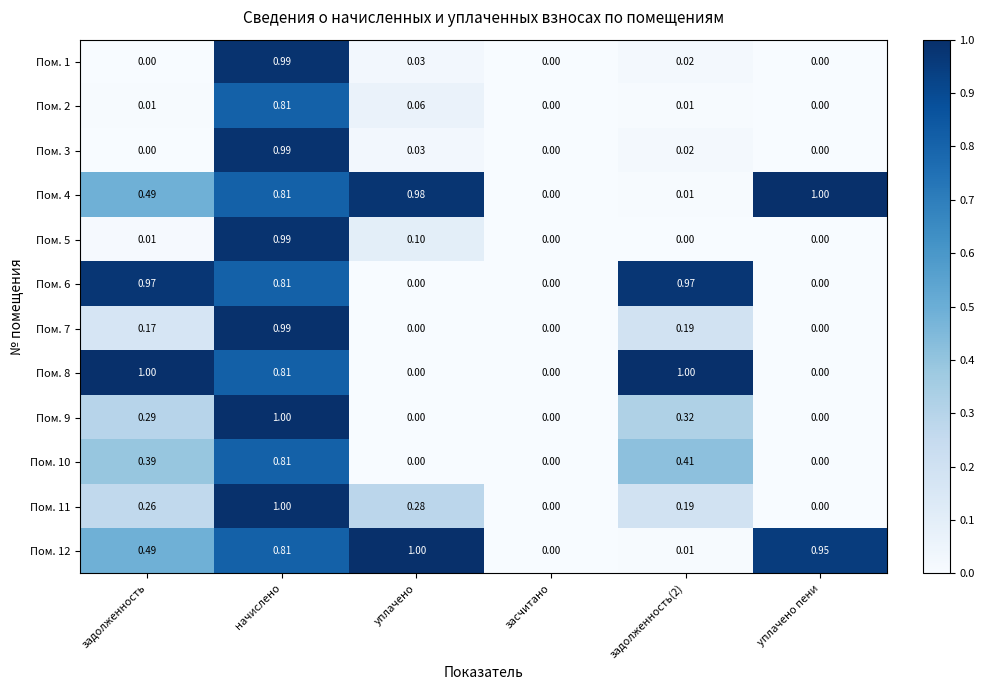

How many categories are shown in the chart?

6